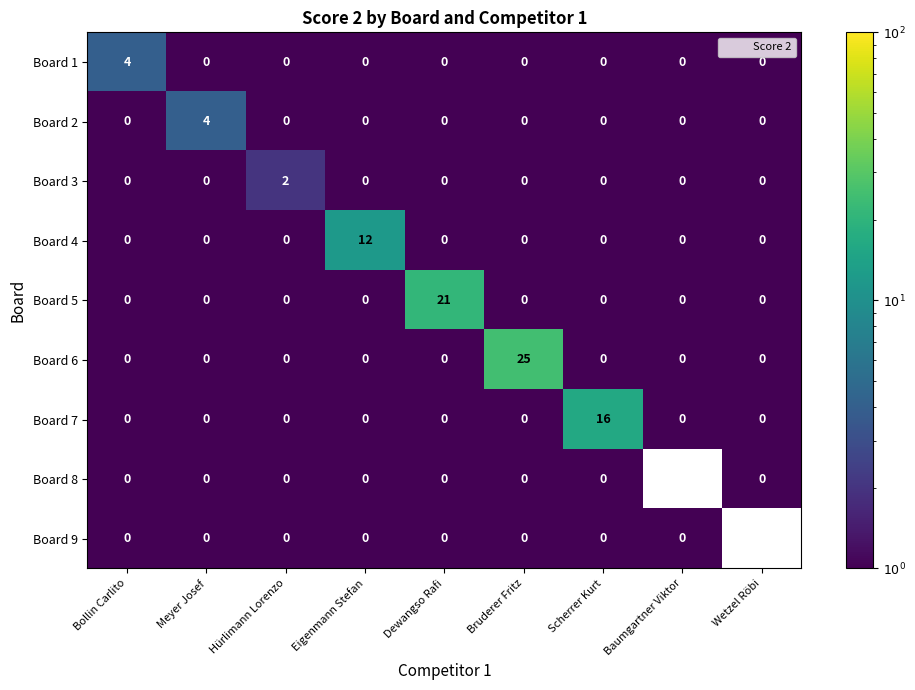

How many Board 1 values are between 0 and 1?

8